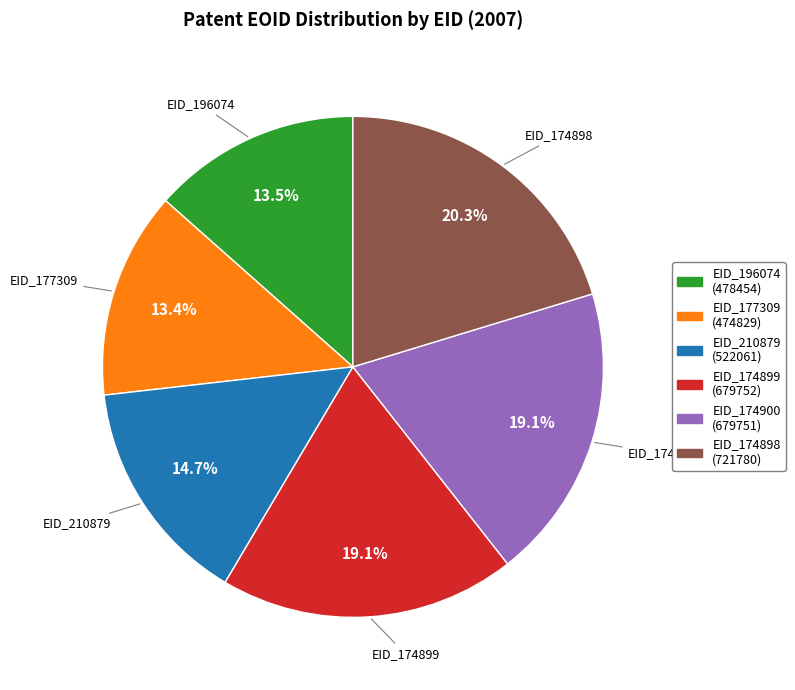

How many segments does this pie chart have?

6